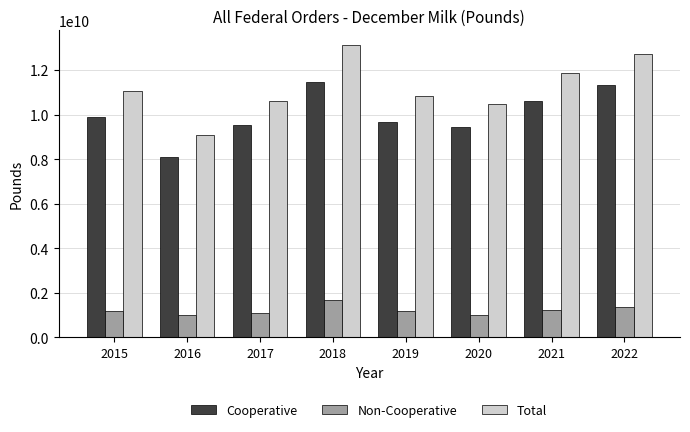

What is the difference between the maximum and minimum values in the Cooperative series?

3368452717